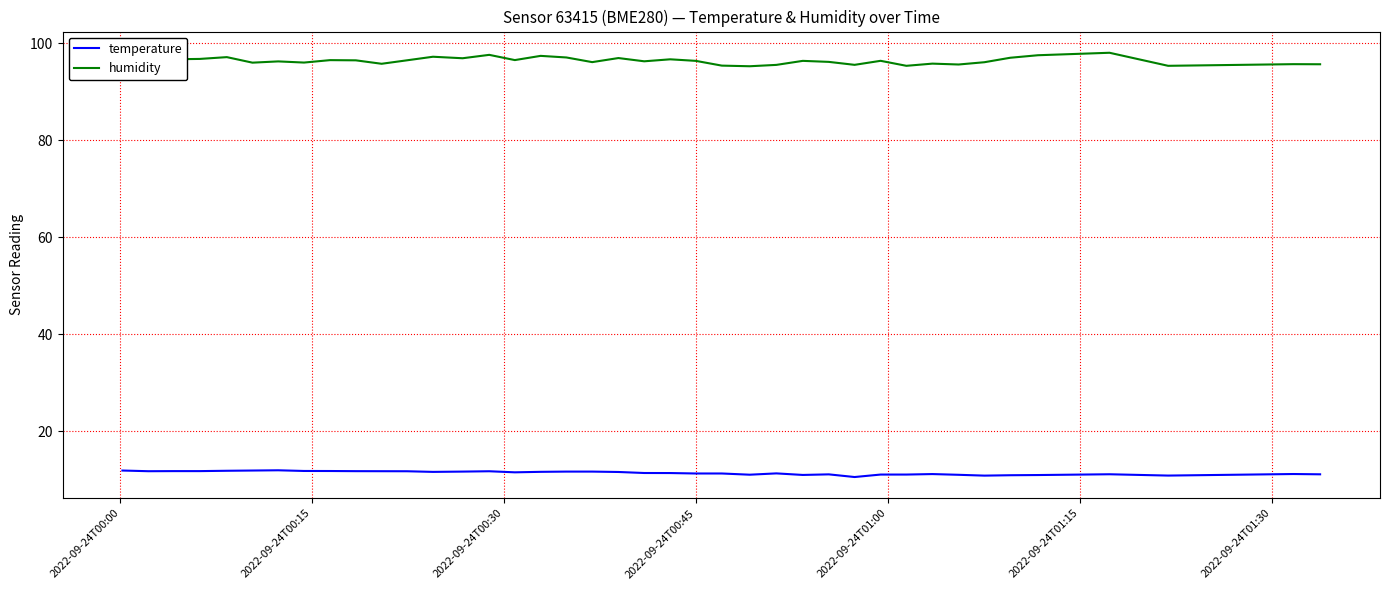

True or false: temperature and humidity intersect in this chart.

False